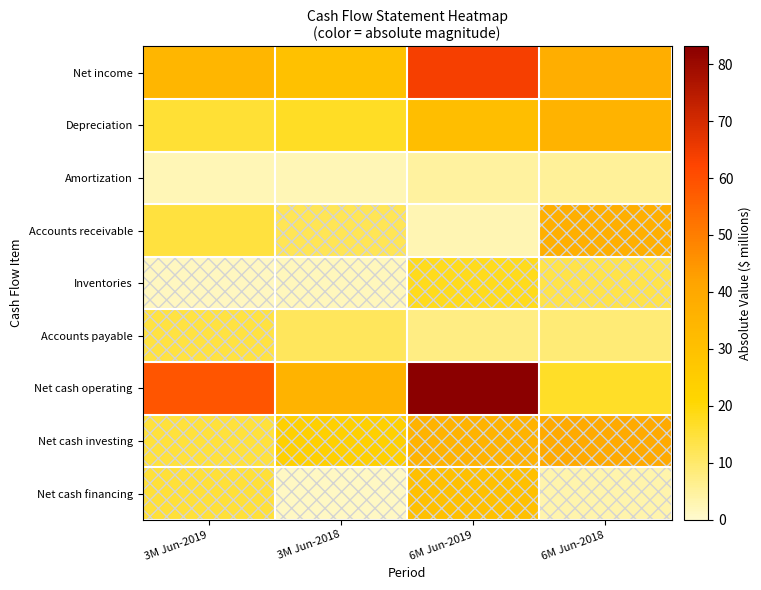

Rank the series at 6M Jun-2019 from lowest to highest value.

Accounts receivable, Amortization, Accounts payable, Inventories, Net cash financing, Depreciation, Net cash investing, Net income, Net cash operating